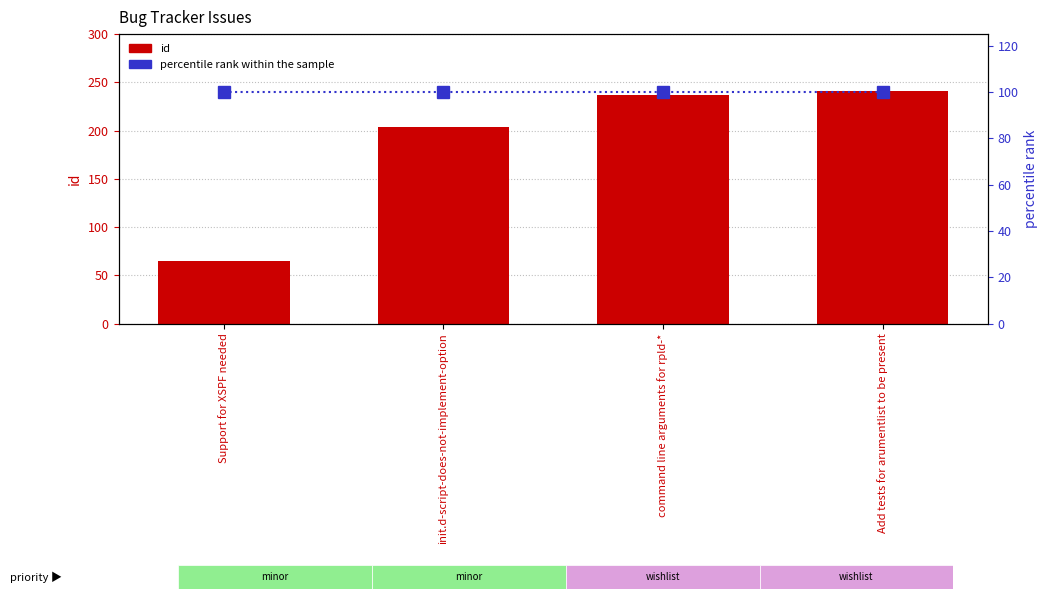

Rank the series by their maximum value, from highest to lowest.

id, percentile rank within the sample